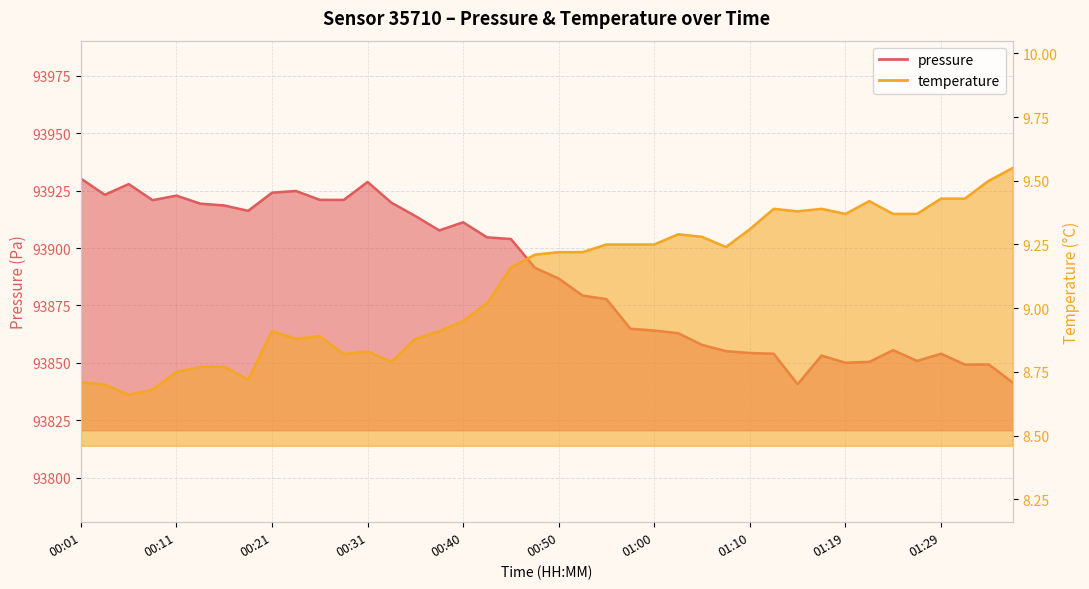

What is the approximate value of temperature at 01:22?

9.4